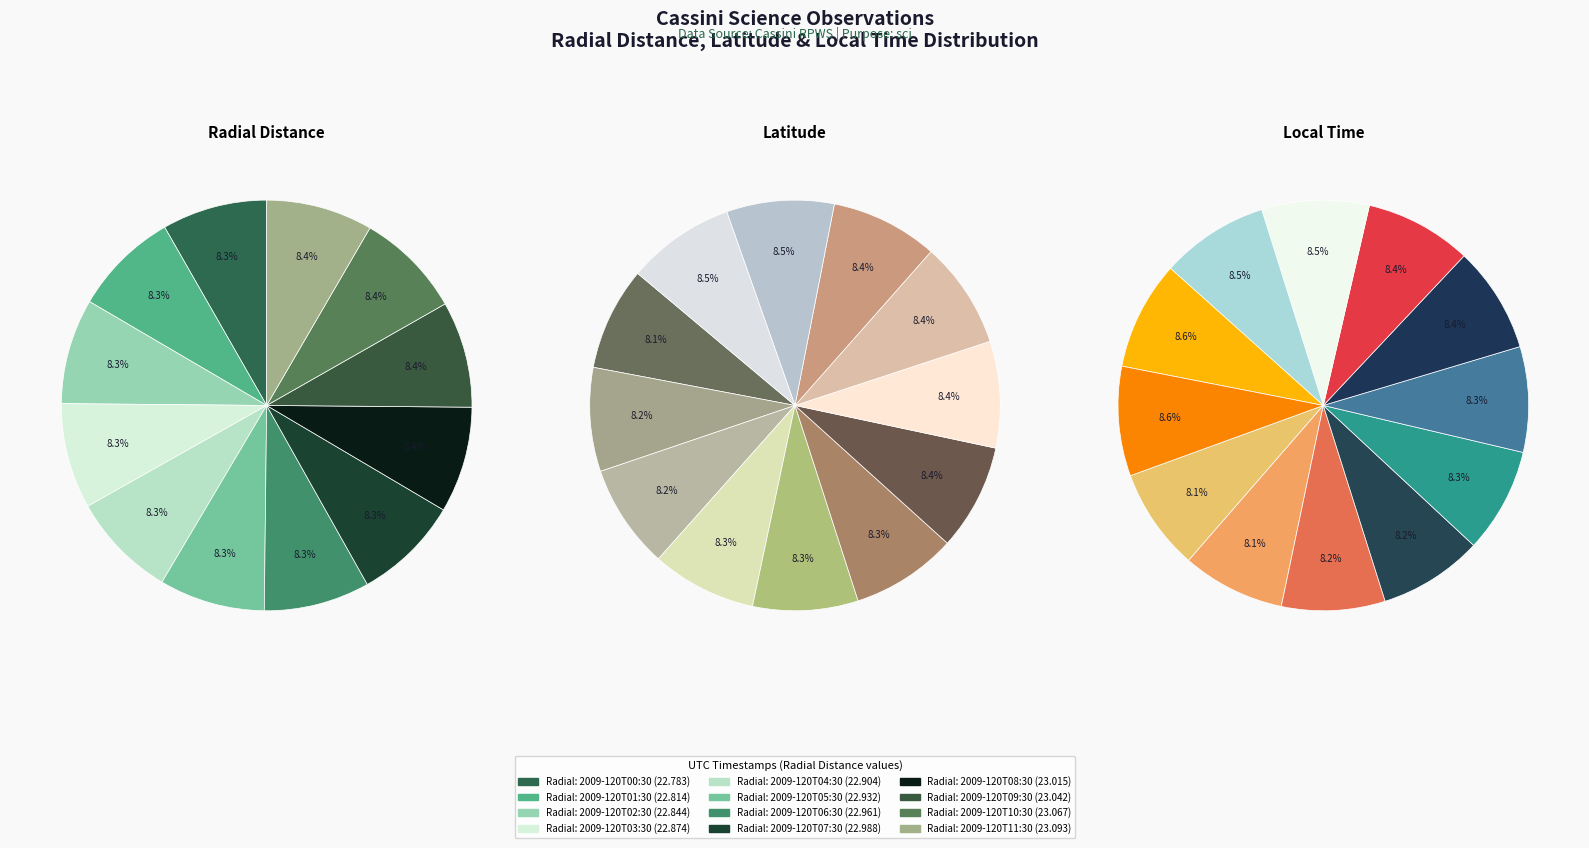

Which has a higher value, 2009-120T07:30 or 2009-120T08:30?

2009-120T08:30